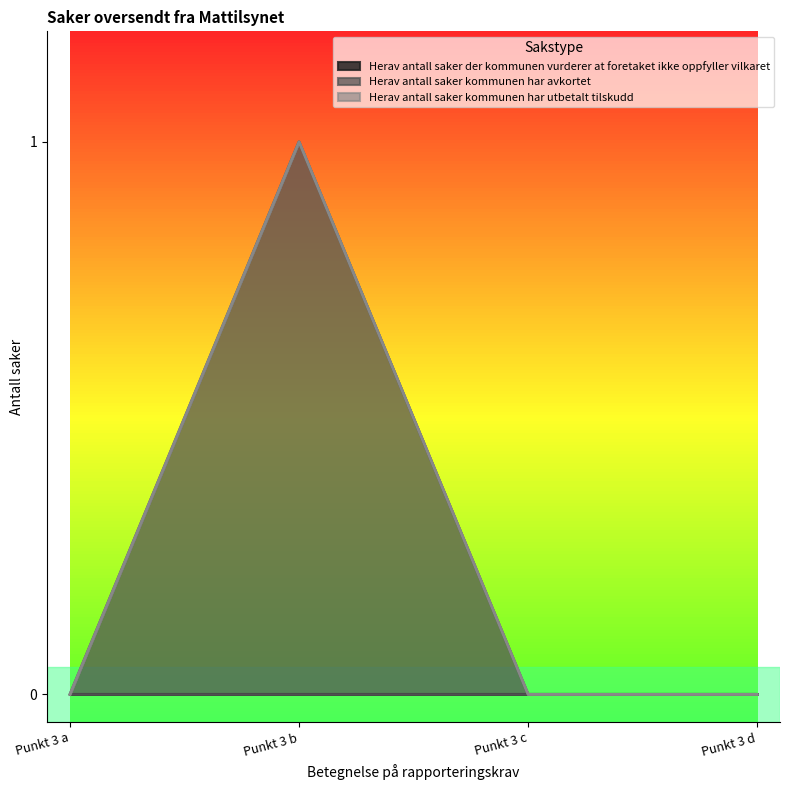

Does the chart display data point markers on the line(s)?

No